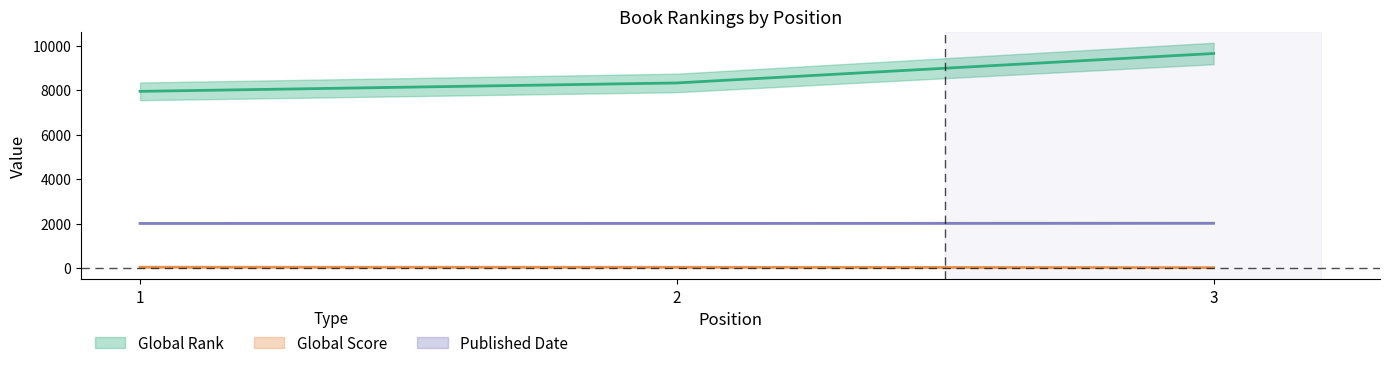

How many Global Score values are between 24 and 42?

3